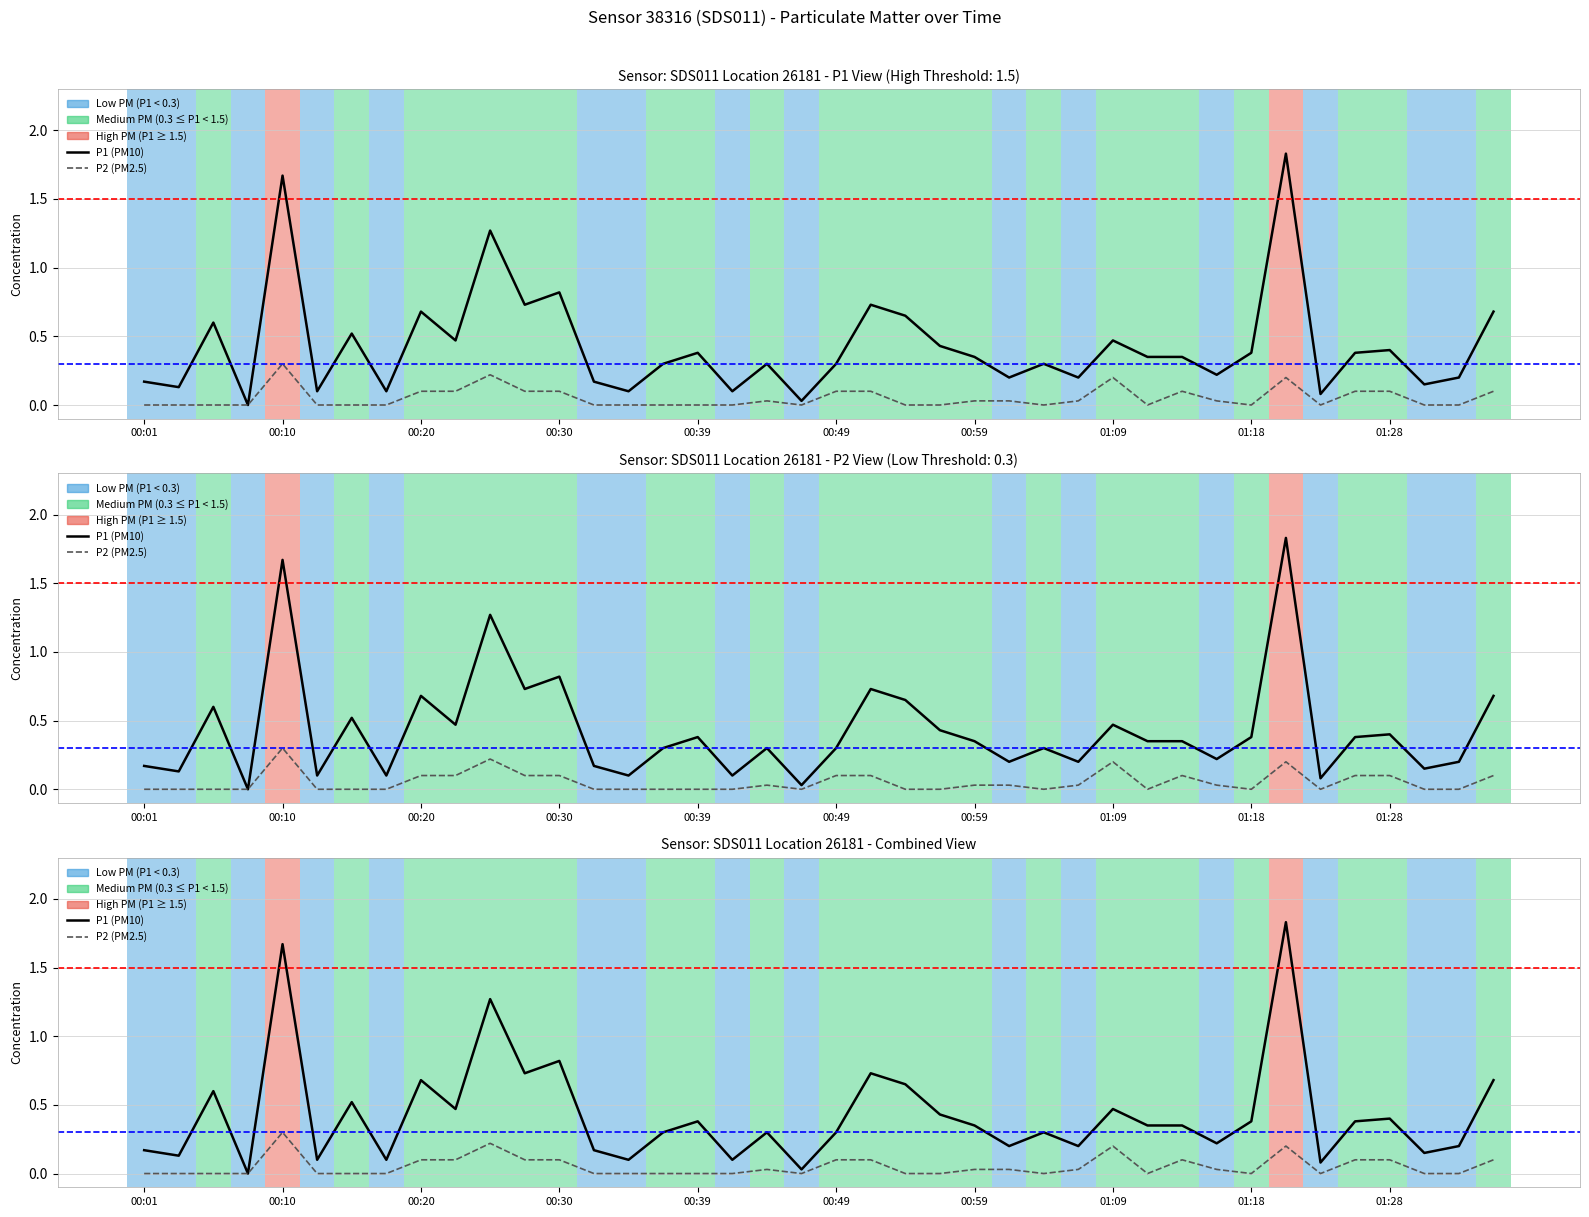

Is it true that P2 equals 0.1 at 00:20?

True